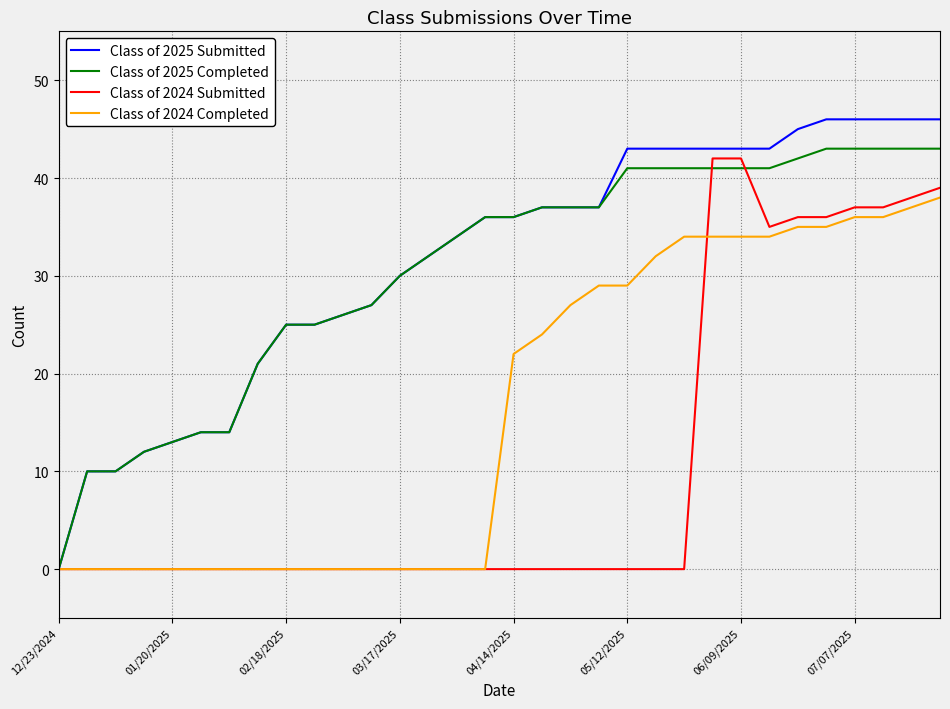

What is the greatest value displayed?

46